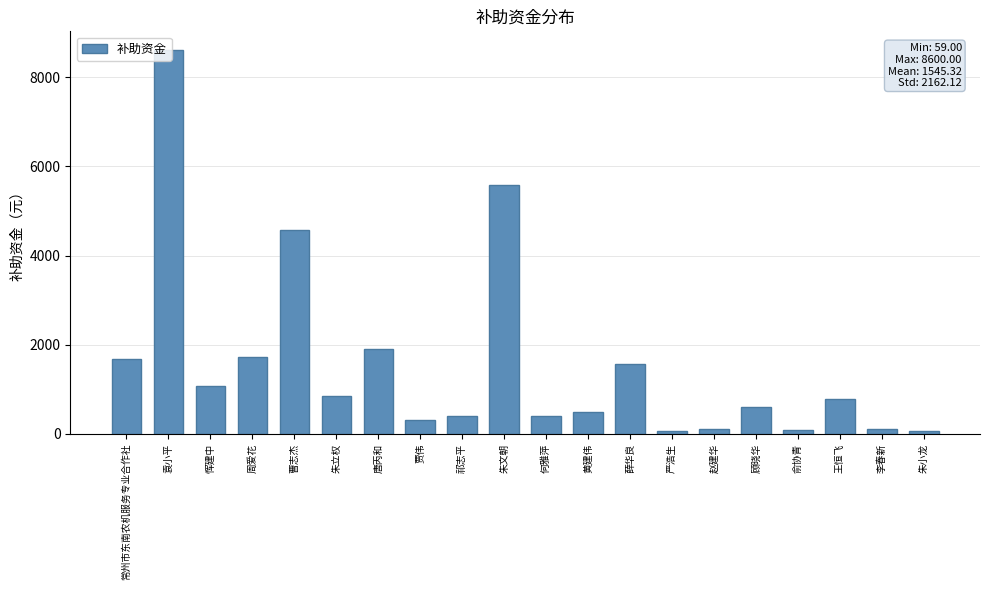

What is the minimum value shown in the chart?

59.0